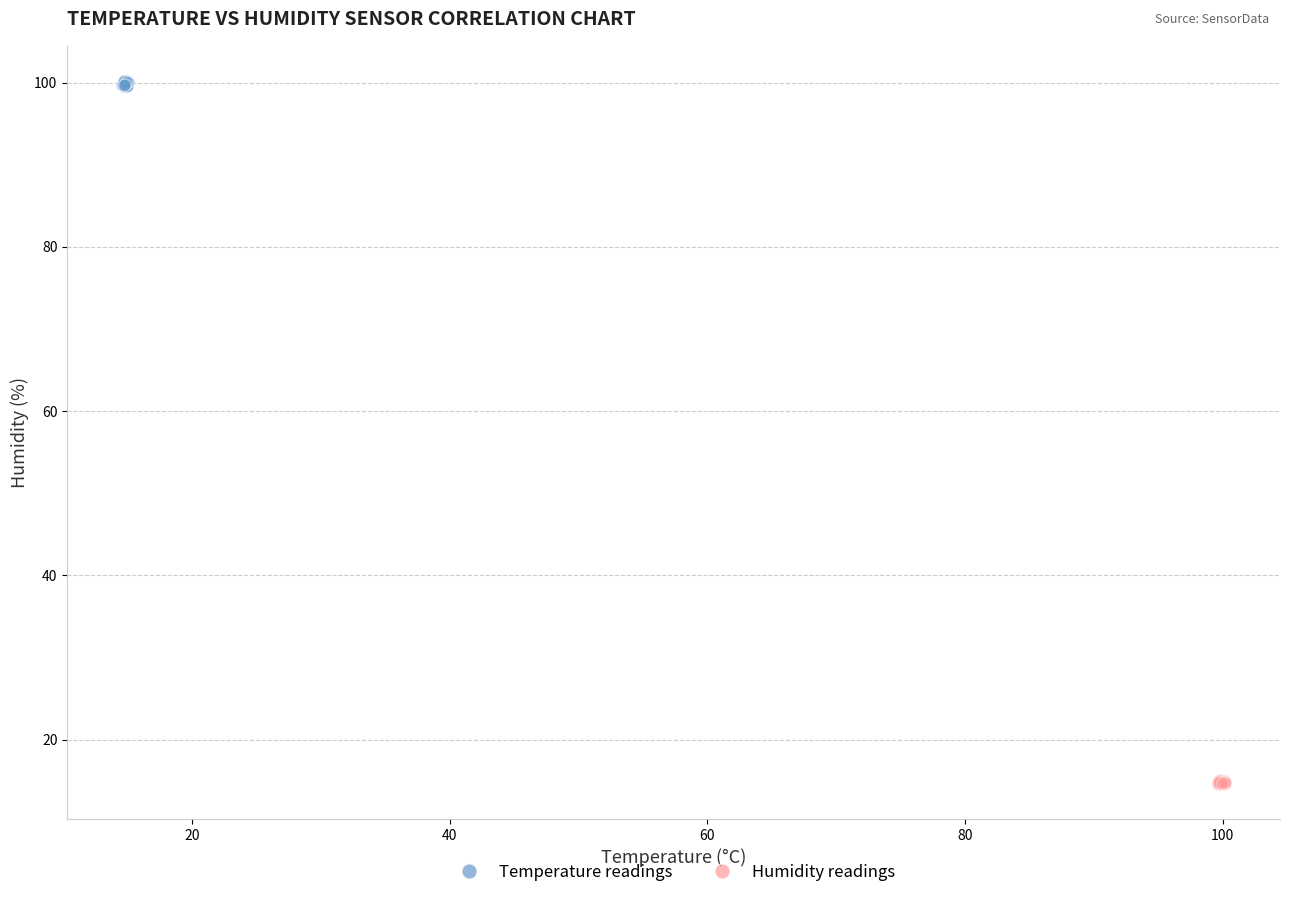

Which series contains the lowest Y value?

Humidity readings